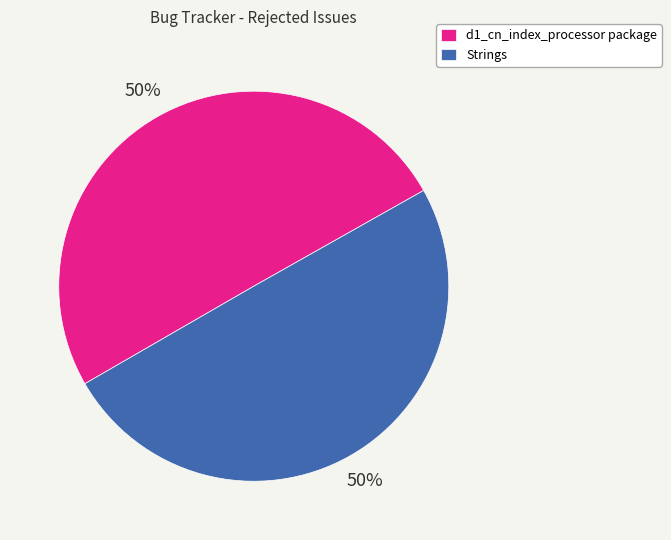

To the nearest percent, what portion does Strings represent?

50%